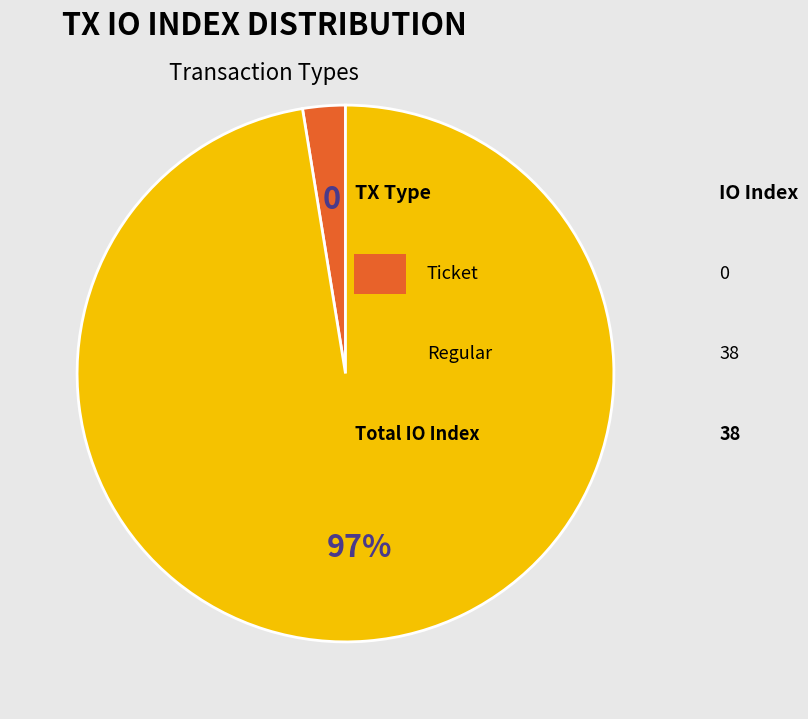

Count the number of slices in the pie.

2